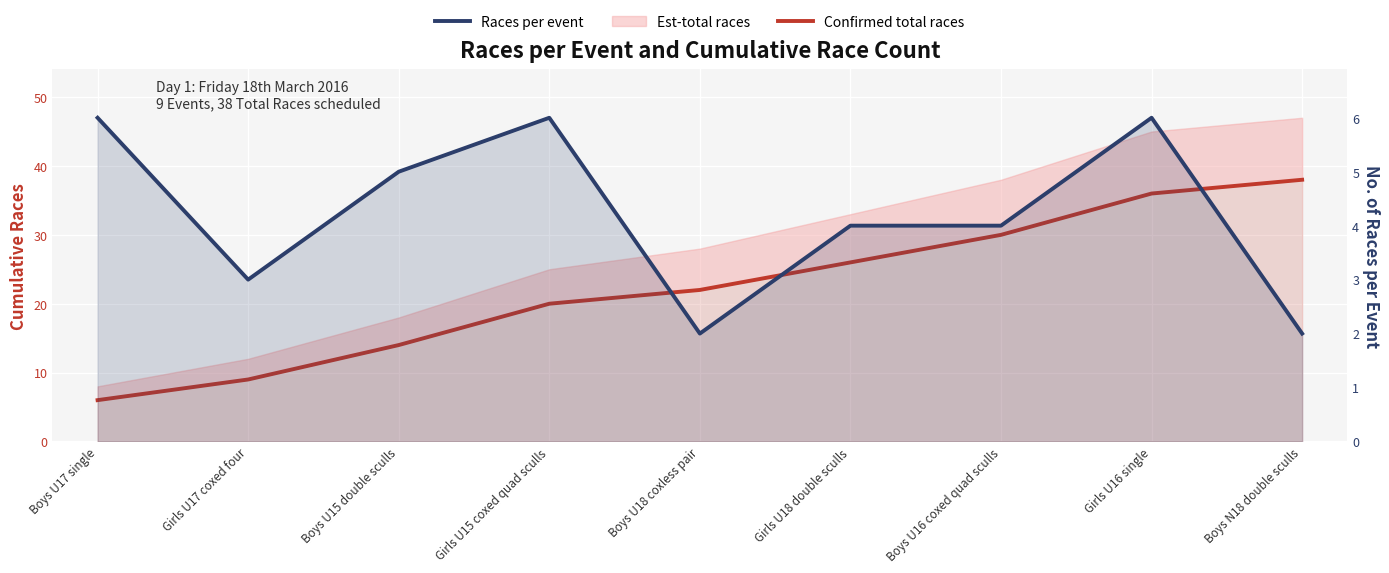

At which category is the sum across all series the highest?

Girls U16 single